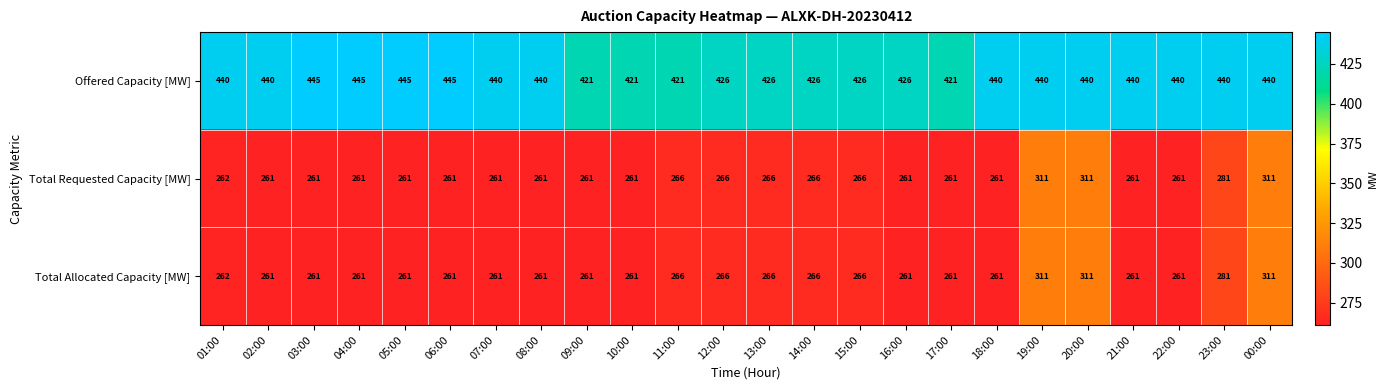

Read the Total Allocated Capacity [MW] value at 19:00, to the nearest 10.

310